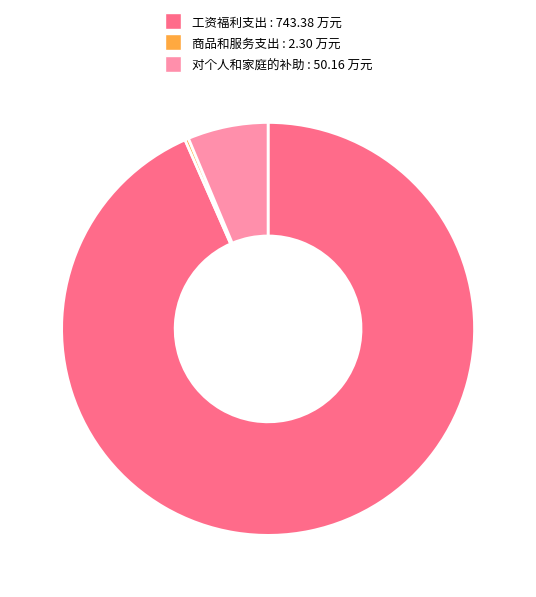

Rank the categories by value from lowest to highest.

商品和服务支出, 对个人和家庭的补助, 工资福利支出